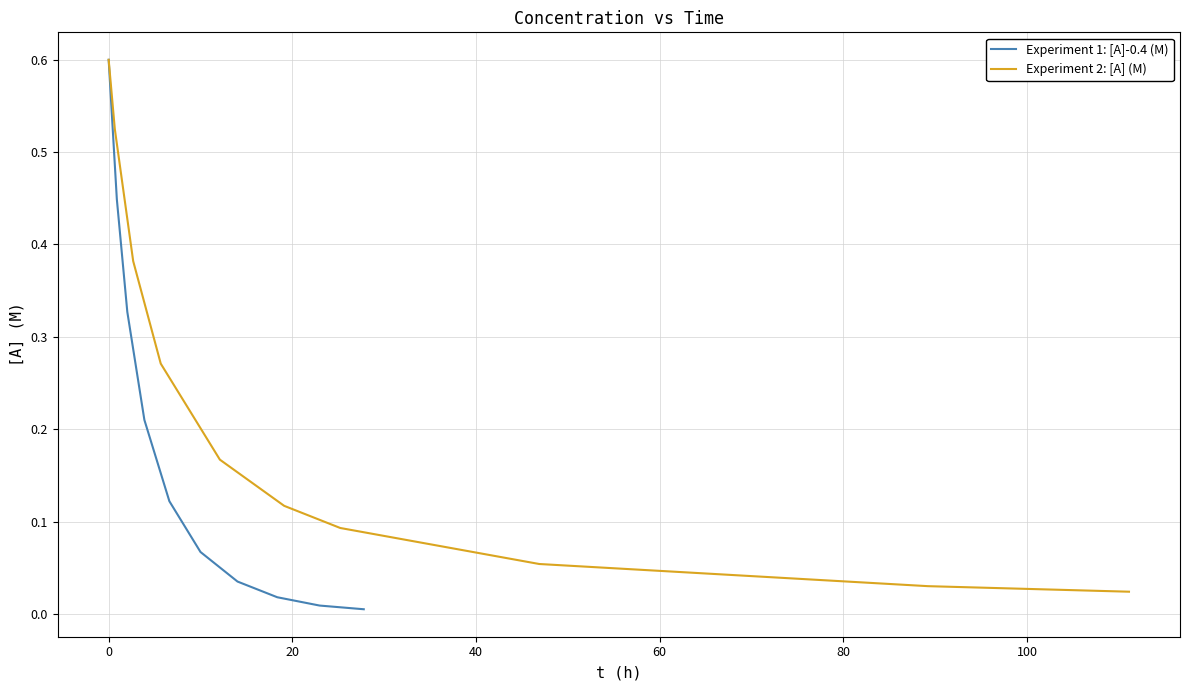

What is the average value of the Experiment 2: [A] (M) series?

0.2